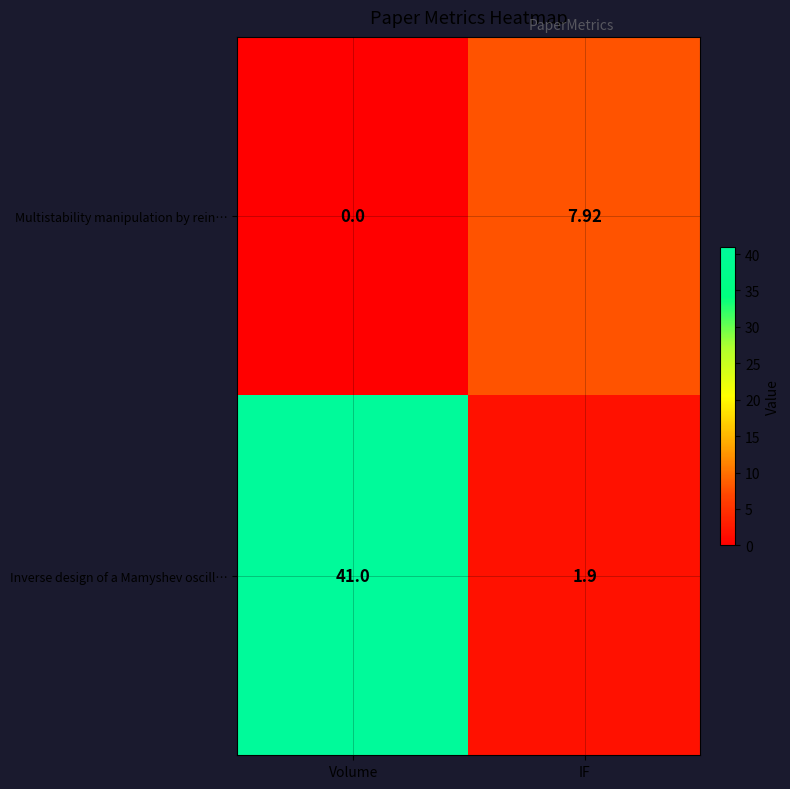

At which label does Multistability manipulation by rein… first exceed 7?

IF